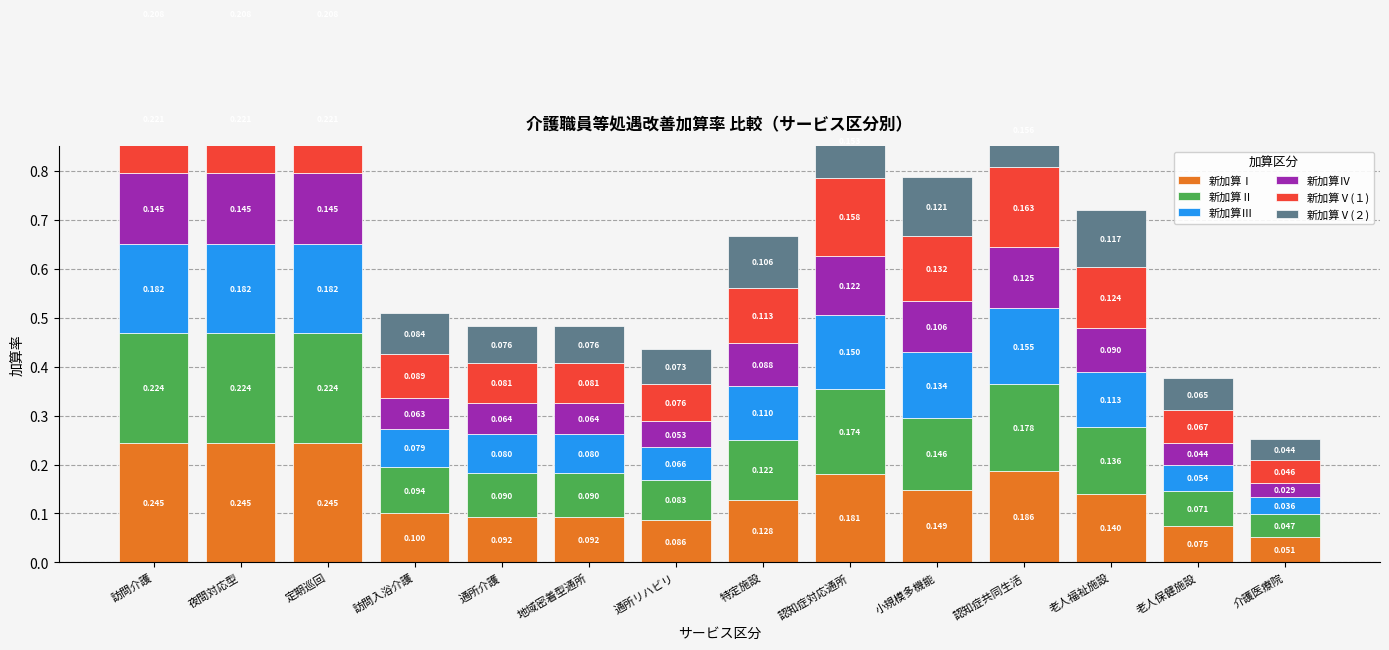

Reading left to right, extract all data points from this chart.

新加算Ⅰ: 訪問介護=0.2	夜間対応型=0.2	定期巡回=0.2	訪問入浴介護=0.1	通所介護=0.1	地域密着型通所=0.1	通所リハビリ=0.1	特定施設=0.1	認知症対応通所=0.2	小規模多機能=0.1	認知症共同生活=0.2	老人福祉施設=0.1	老人保健施設=0.1	介護医療院=0.1
新加算Ⅱ: 訪問介護=0.2	夜間対応型=0.2	定期巡回=0.2	訪問入浴介護=0.1	通所介護=0.1	地域密着型通所=0.1	通所リハビリ=0.1	特定施設=0.1	認知症対応通所=0.2	小規模多機能=0.1	認知症共同生活=0.2	老人福祉施設=0.1	老人保健施設=0.1	介護医療院=0.0
新加算Ⅲ: 訪問介護=0.2	夜間対応型=0.2	定期巡回=0.2	訪問入浴介護=0.1	通所介護=0.1	地域密着型通所=0.1	通所リハビリ=0.1	特定施設=0.1	認知症対応通所=0.2	小規模多機能=0.1	認知症共同生活=0.2	老人福祉施設=0.1	老人保健施設=0.1	介護医療院=0.0
新加算Ⅳ: 訪問介護=0.1	夜間対応型=0.1	定期巡回=0.1	訪問入浴介護=0.1	通所介護=0.1	地域密着型通所=0.1	通所リハビリ=0.1	特定施設=0.1	認知症対応通所=0.1	小規模多機能=0.1	認知症共同生活=0.1	老人福祉施設=0.1	老人保健施設=0.0	介護医療院=0.0
新加算Ⅴ(１): 訪問介護=0.2	夜間対応型=0.2	定期巡回=0.2	訪問入浴介護=0.1	通所介護=0.1	地域密着型通所=0.1	通所リハビリ=0.1	特定施設=0.1	認知症対応通所=0.2	小規模多機能=0.1	認知症共同生活=0.2	老人福祉施設=0.1	老人保健施設=0.1	介護医療院=0.0
新加算Ⅴ(２): 訪問介護=0.2	夜間対応型=0.2	定期巡回=0.2	訪問入浴介護=0.1	通所介護=0.1	地域密着型通所=0.1	通所リハビリ=0.1	特定施設=0.1	認知症対応通所=0.2	小規模多機能=0.1	認知症共同生活=0.2	老人福祉施設=0.1	老人保健施設=0.1	介護医療院=0.0